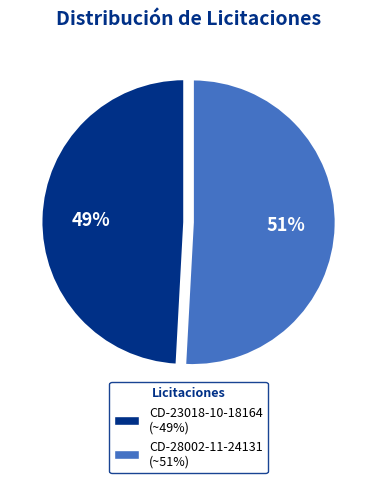

To the nearest percent, what is the average slice percentage?

50%